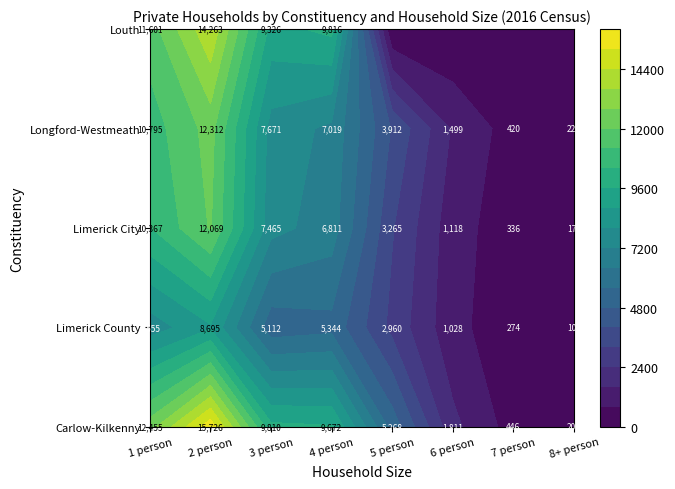

List the series in order of their peak value, highest first.

Carlow-Kilkenny Constituency, Louth Constituency, Longford-Westmeath Constituency, Limerick City Constituency, Limerick County Constituency